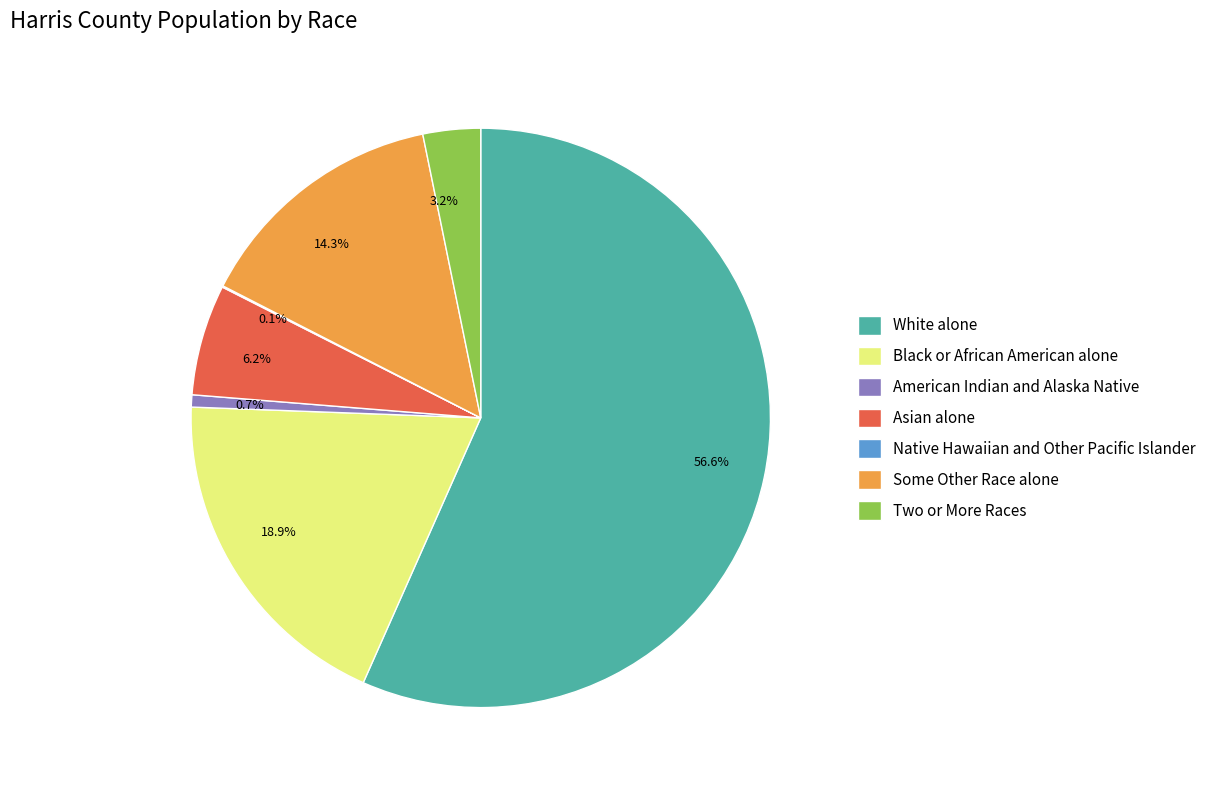

Does 56.6% account for over 50% of the chart?

Yes